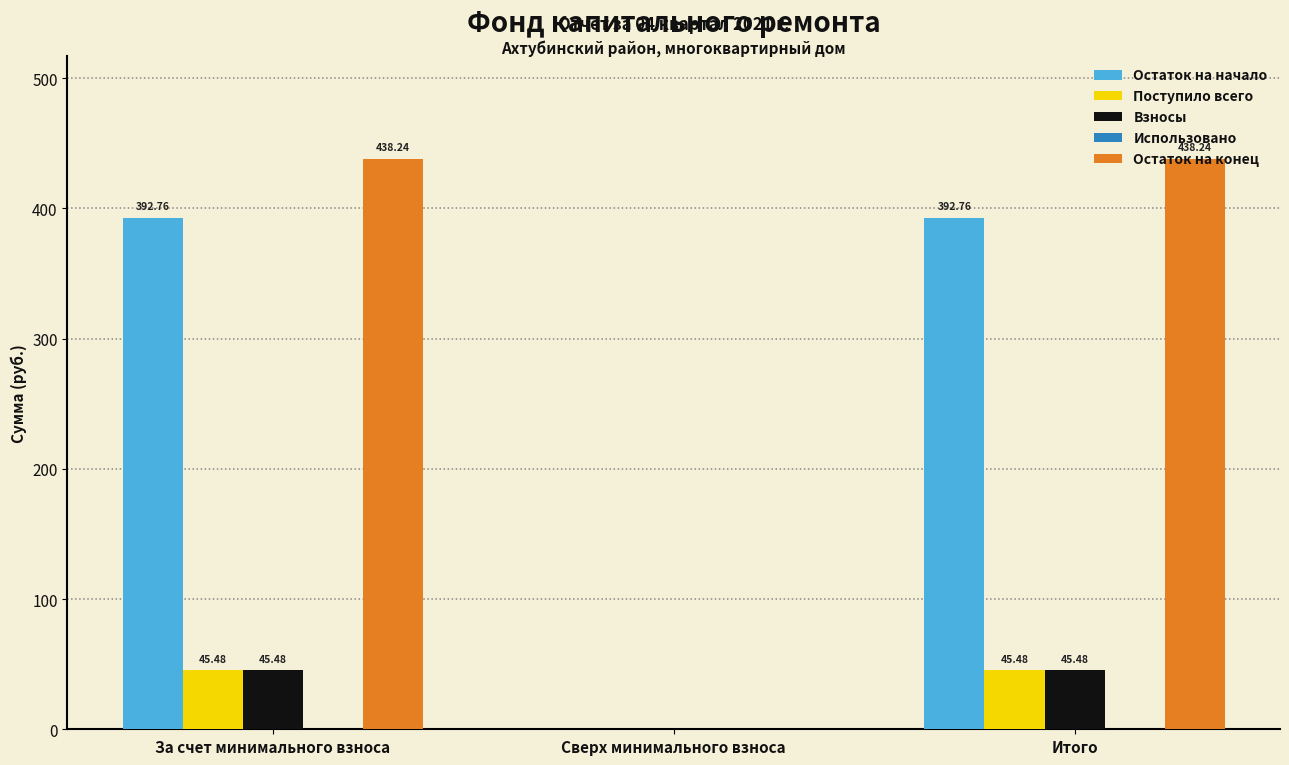

What is the total value across all series at За счет минимального взноса?

922.0